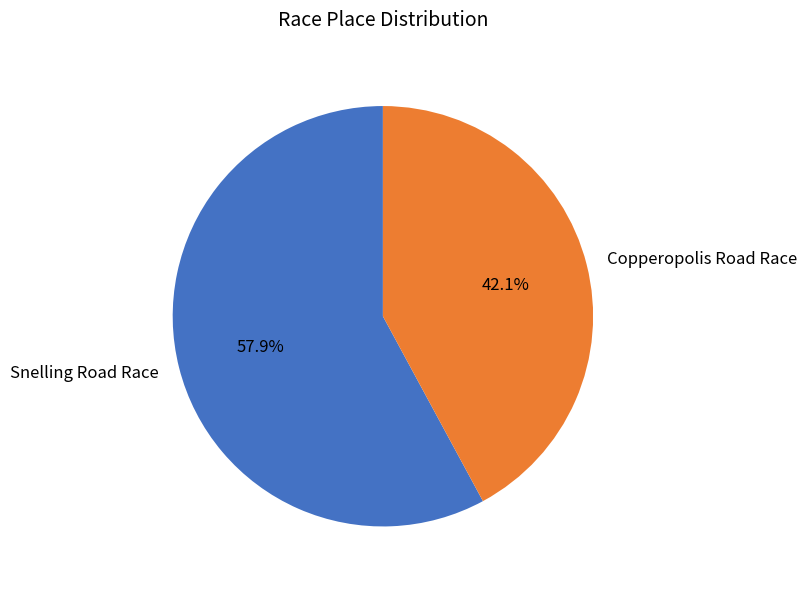

What is the ratio of the value at Copperopolis Road Race to the value at Snelling Road Race?

0.7